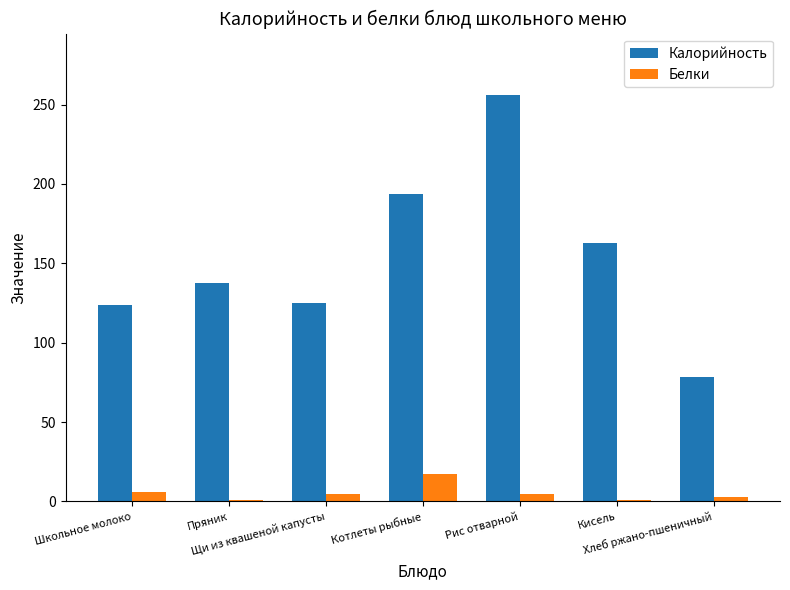

What is the maximum value for Калорийность?

256.3